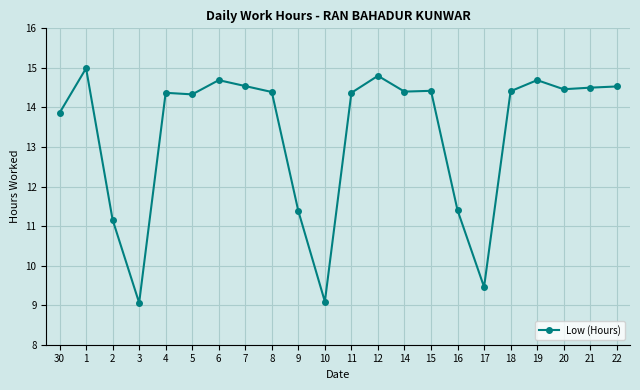

True or false: the data shows 11.4 at 9.

True